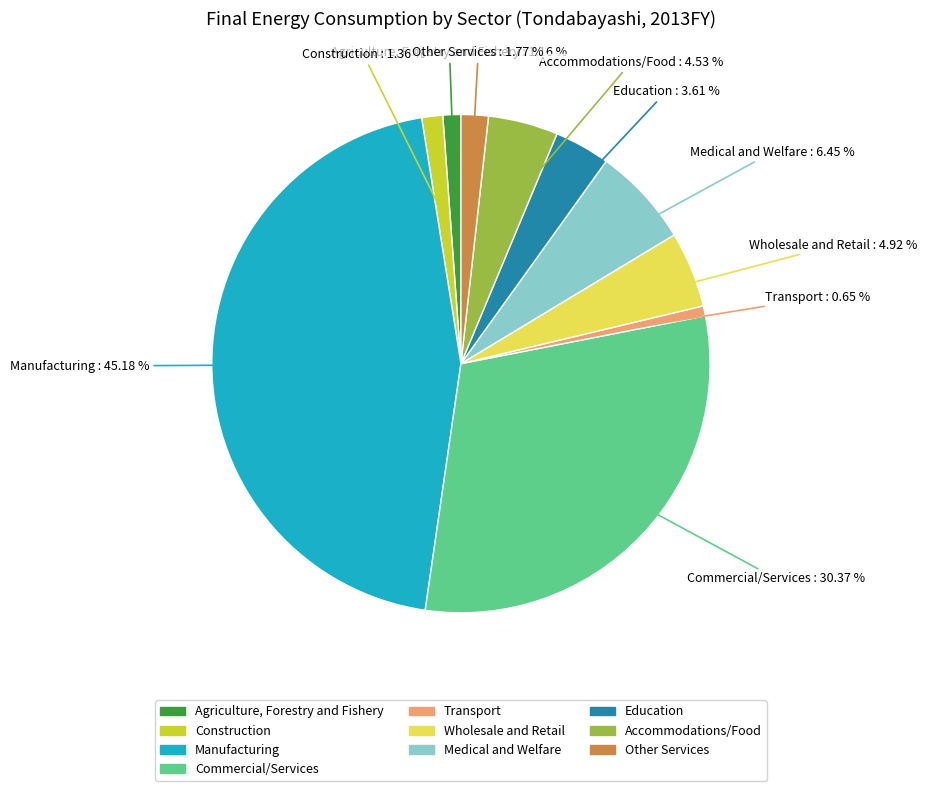

Count the number of slices in the pie.

10